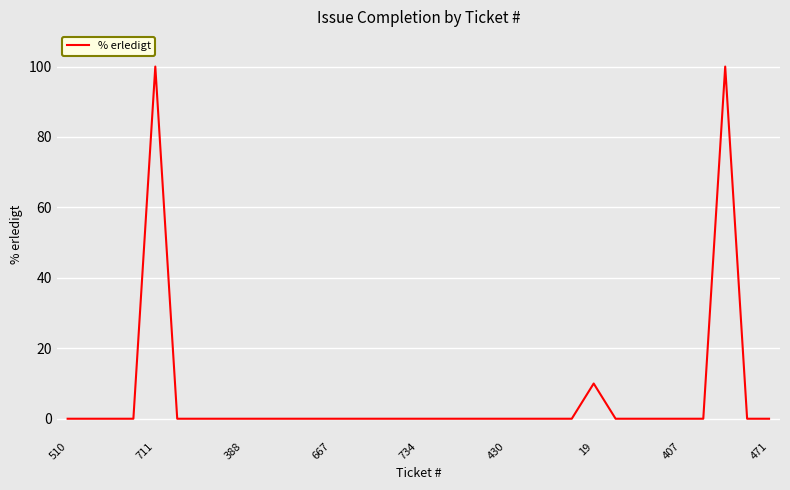

What is the maximum value shown in the chart?

100